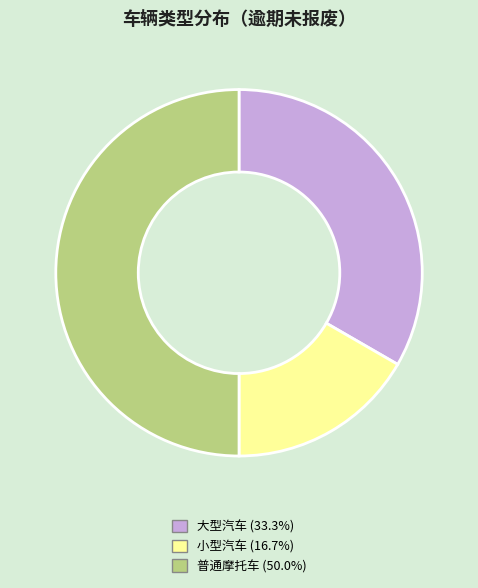

Combined, do 普通摩托车 and 小型汽车 account for over 50%?

Yes